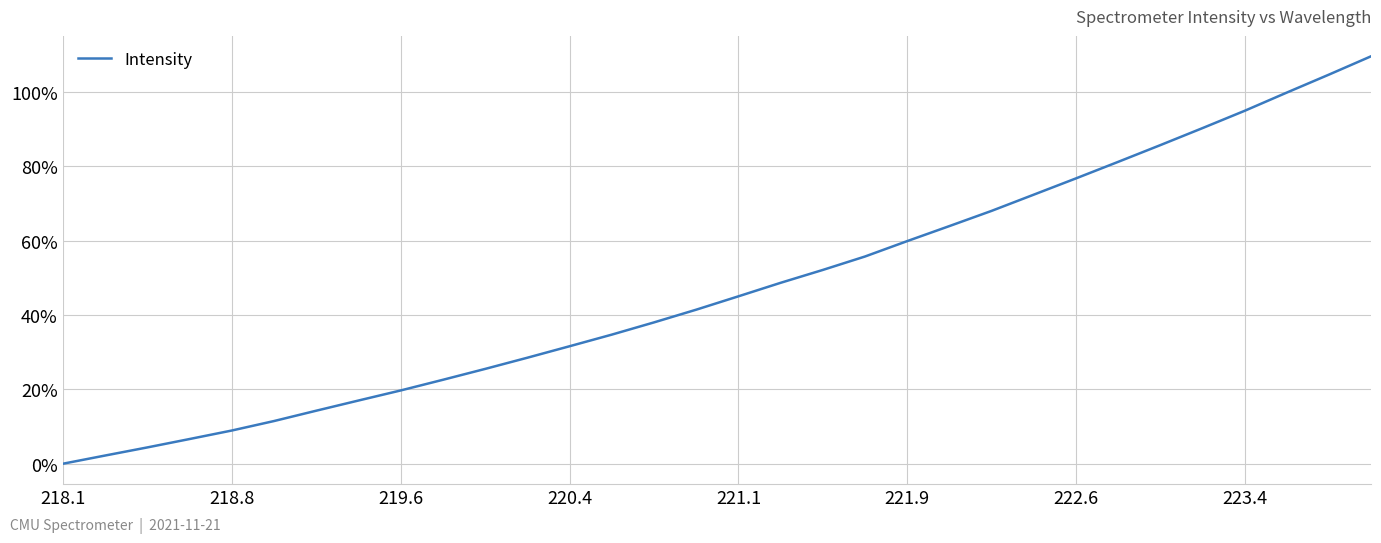

What is the maximum value shown in the chart?

109.7